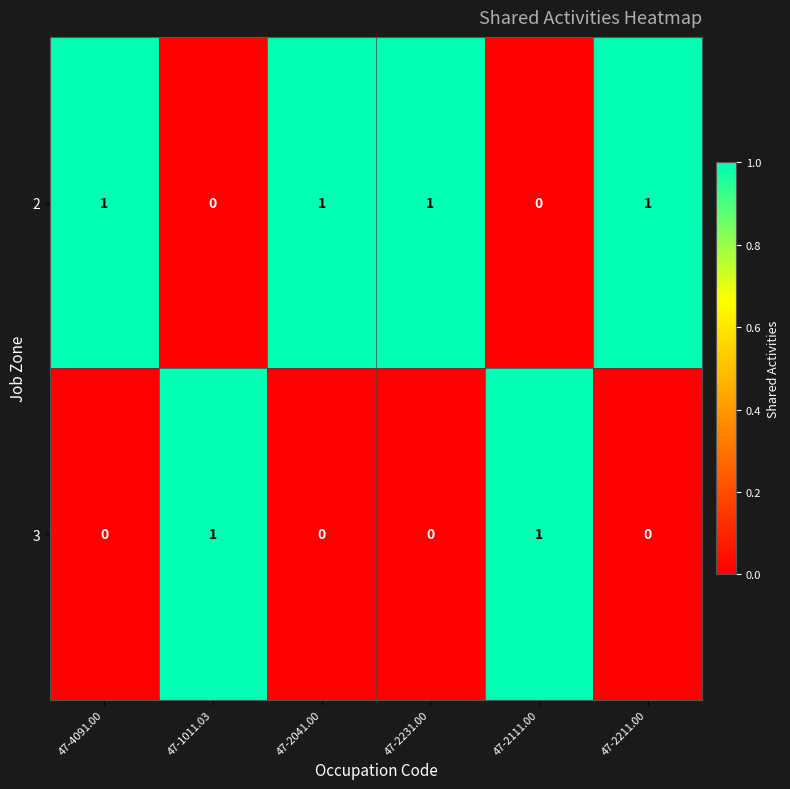

What is the maximum value shown in the chart?

1